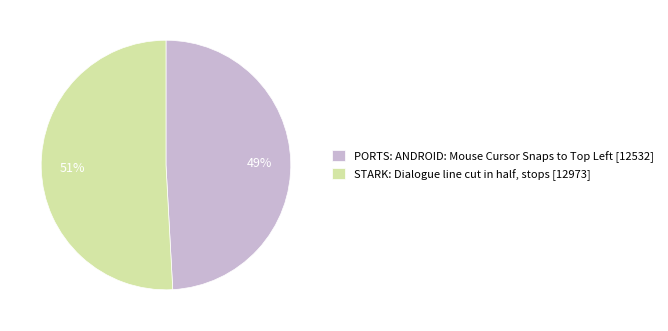

Which category has the smallest portion of the pie?

PORTS: ANDROID: Mouse Cursor Snaps to Top Left